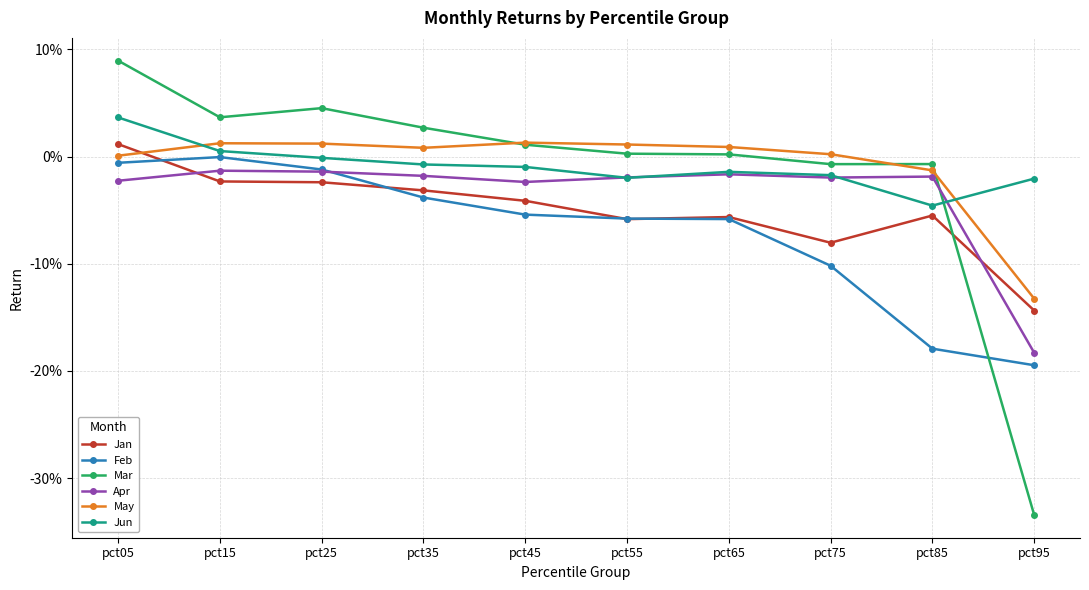

Does the chart have visible grid lines?

Yes